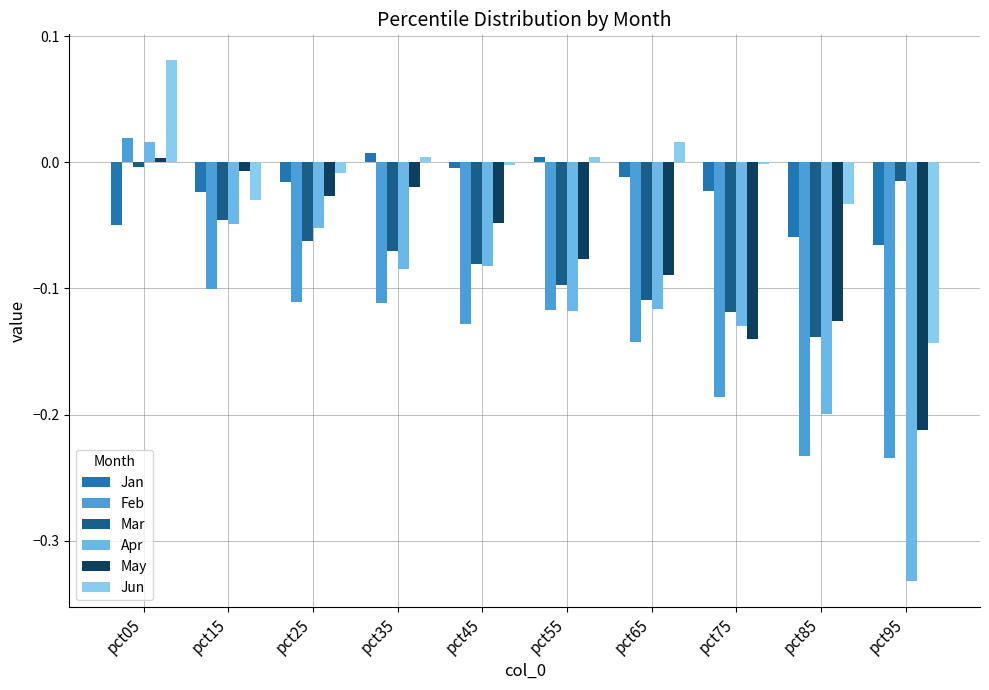

Where is Apr nearest to the value 0?

pct05